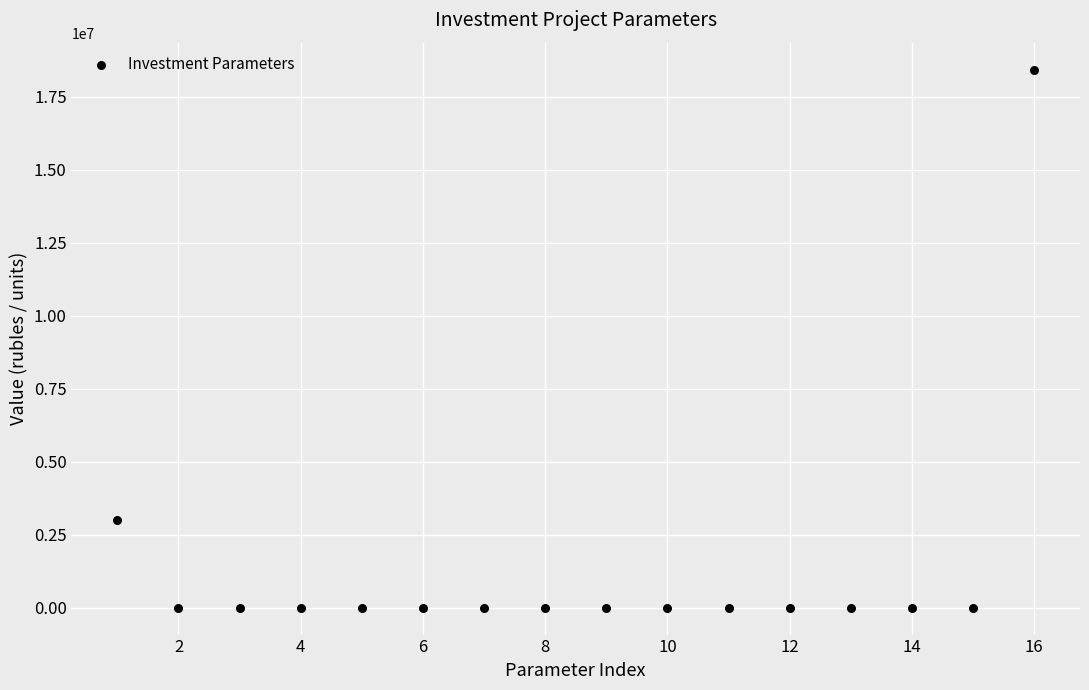

What is the range of Y values (max minus min)?

18436538.0